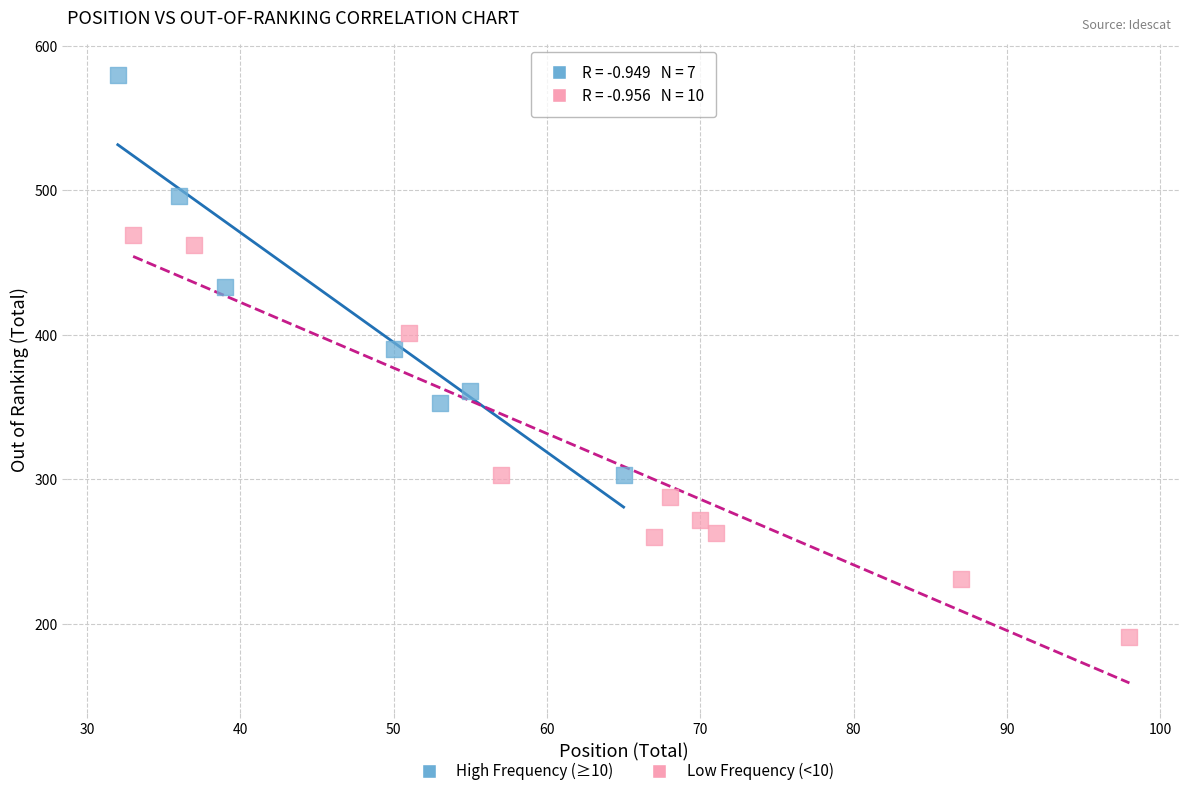

What are all the series names shown in the legend?

High Frequency (≥10), Low Frequency (<10)